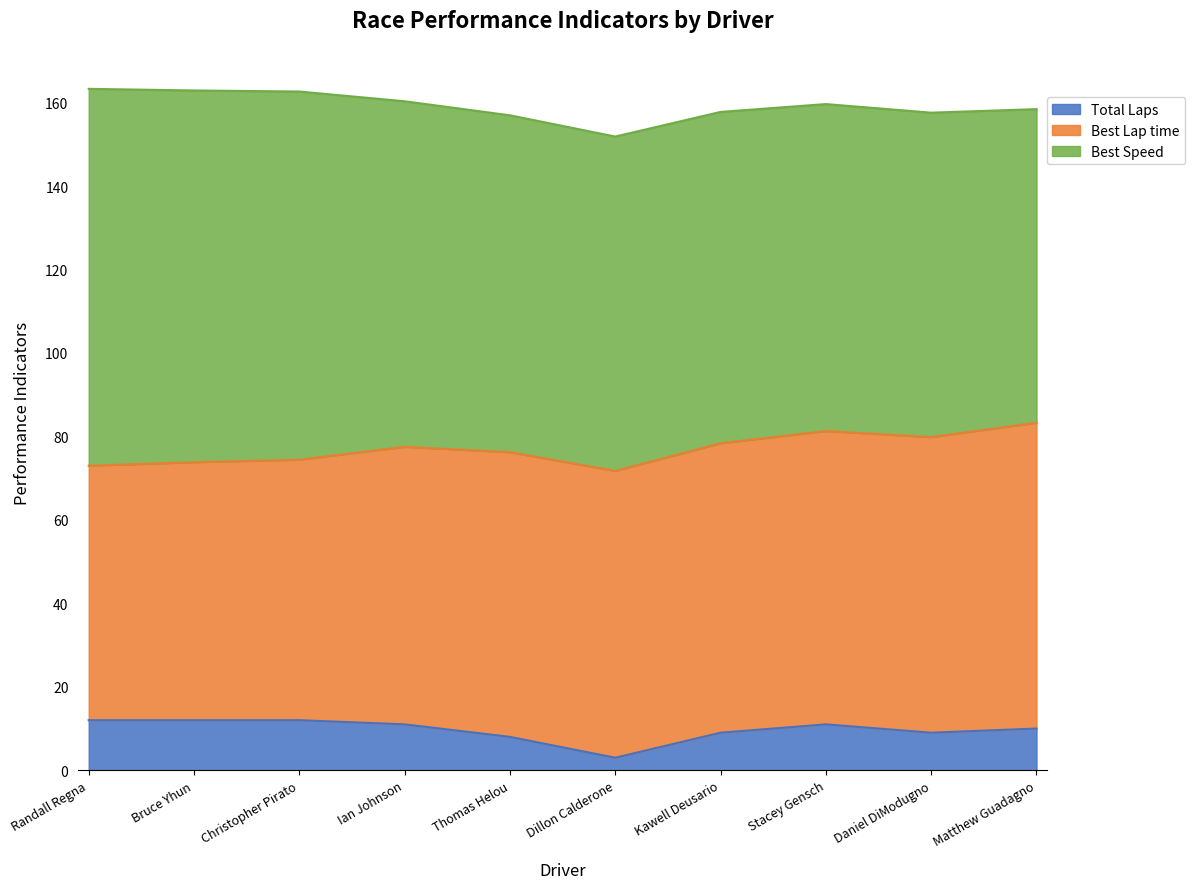

Reading left to right, what are all the values shown in this chart?

Total Laps: 12.0	12.0	12.0	11.0	8.0	3.0	9.0	11.0	9.0	10.0
Best Lap time: 61.0	61.8	62.4	66.5	68.2	68.7	69.4	70.3	70.8	73.3
Best Speed: 90.3	89.1	88.2	82.8	80.7	80.1	79.4	78.4	77.7	75.2